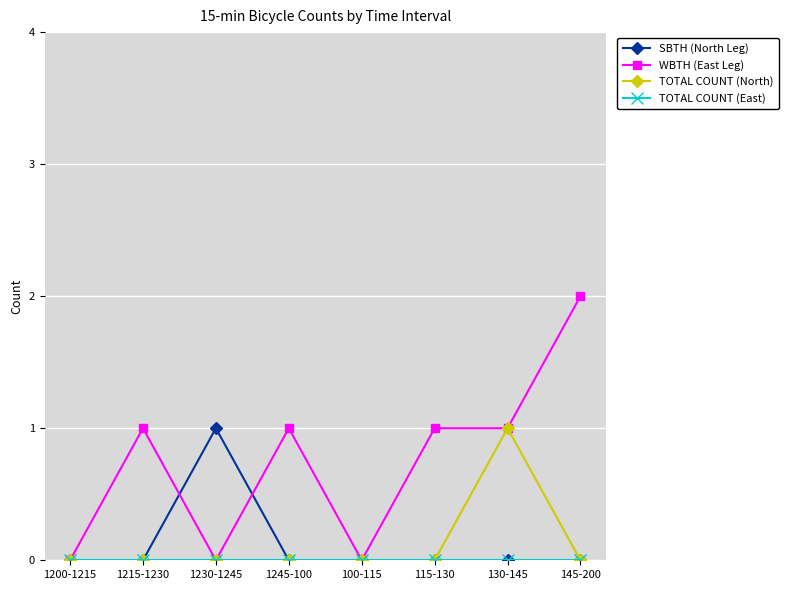

What is the greatest value displayed?

2